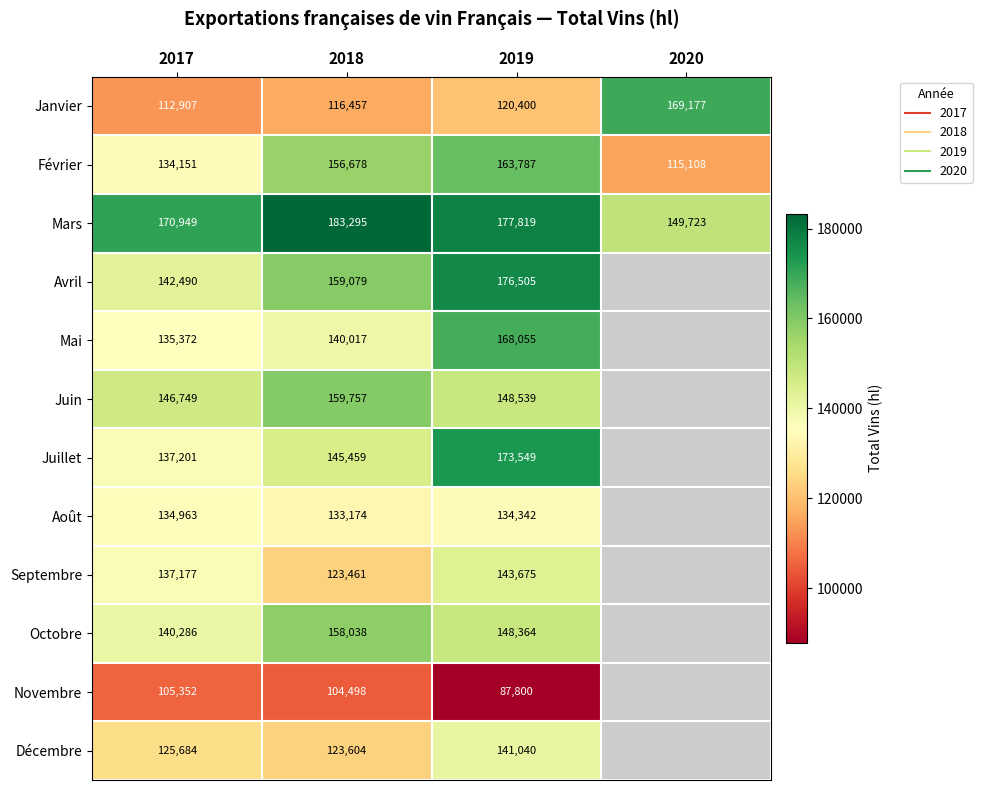

What is the total value across all series at 2018?

1703517